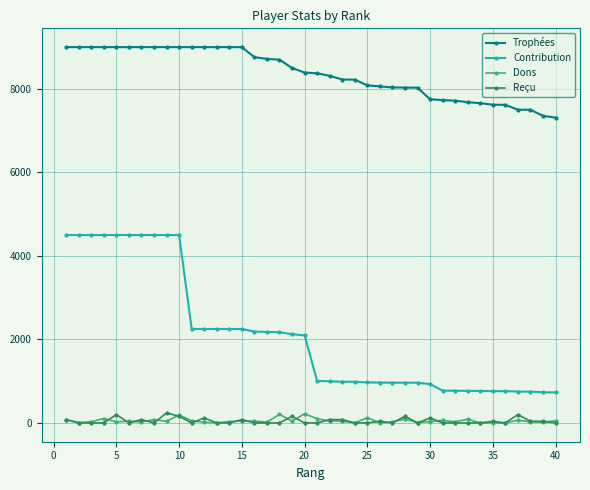

True or false: Trophées and Reçu intersect in this chart.

False